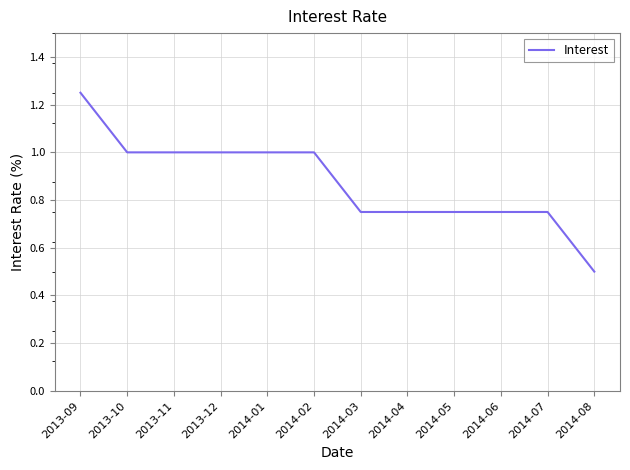

Which has a higher value, 2014-06 or 2013-09?

2013-09